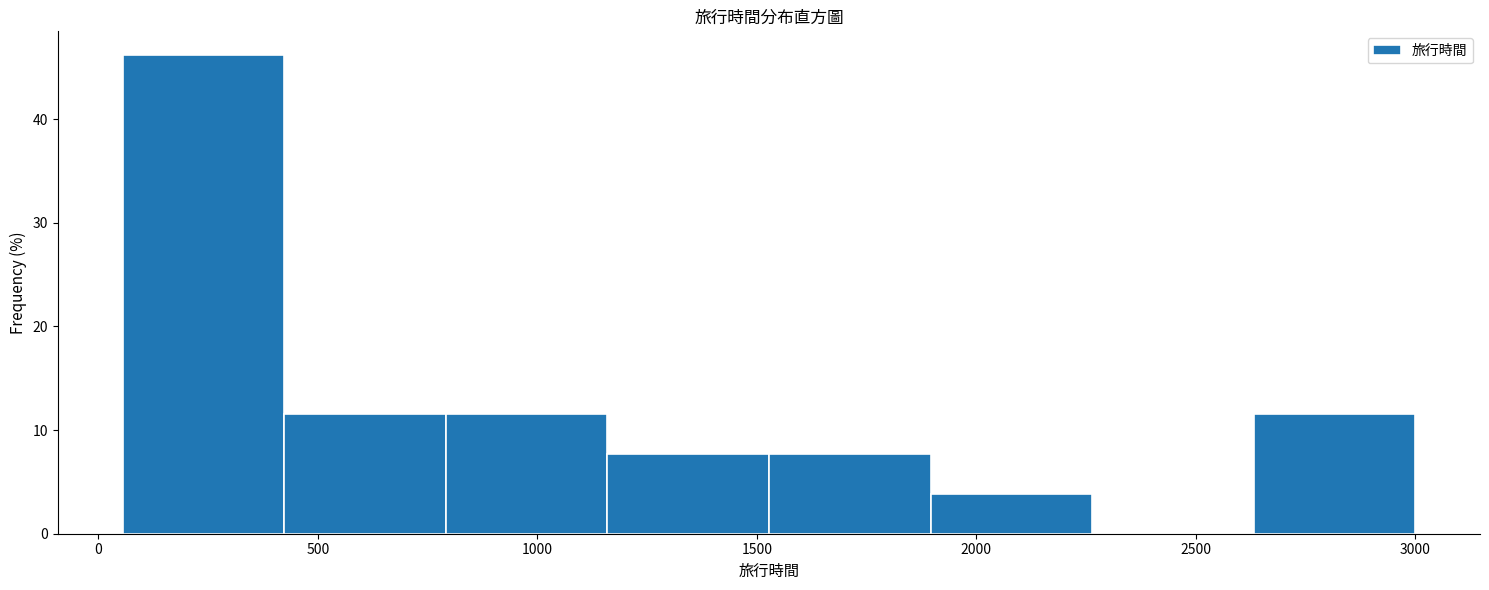

How tall is the bar that spans 2650 to 3000 on the x-axis? Neither the bar edges nor the heights are printed on the chart, so give them approximately, as read against the axes.

12